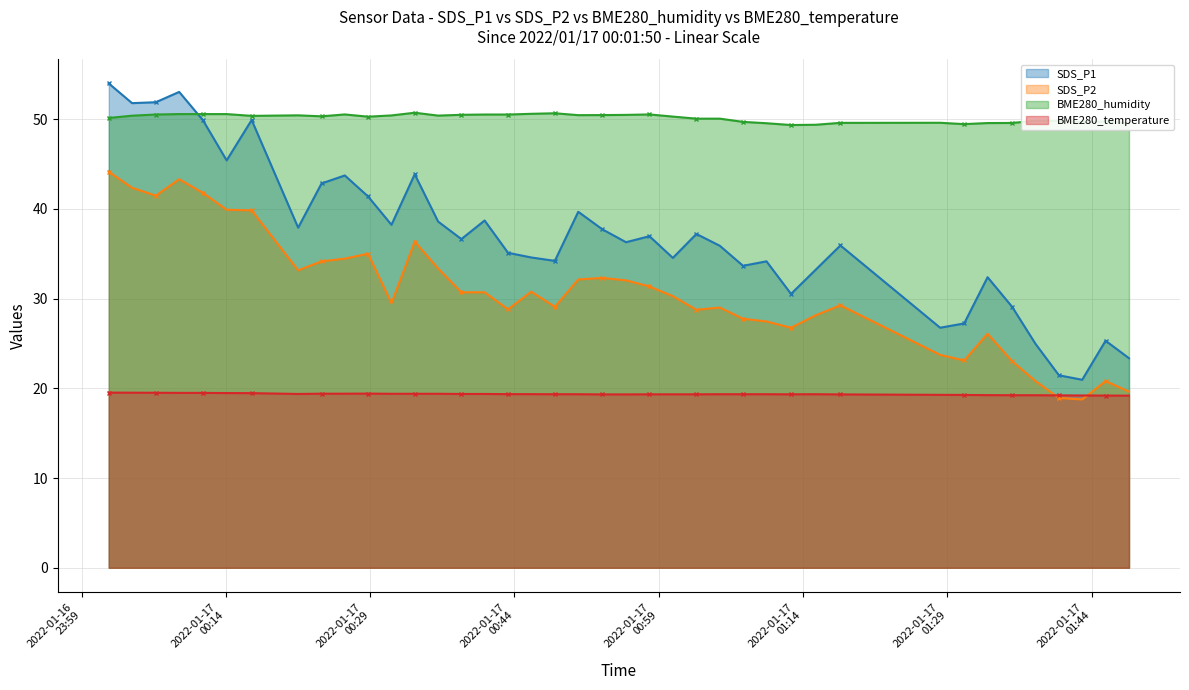

How many categories are shown in the chart?

40